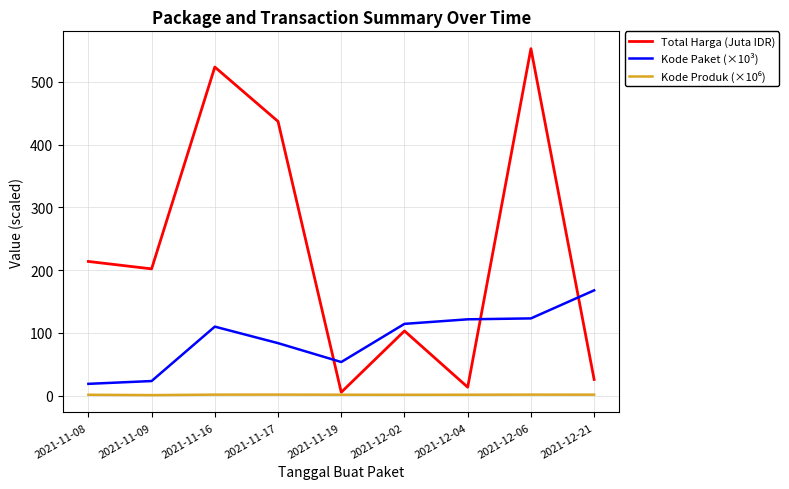

True or false: Kode Paket (×10³) has more than 0 interior local peaks.

True